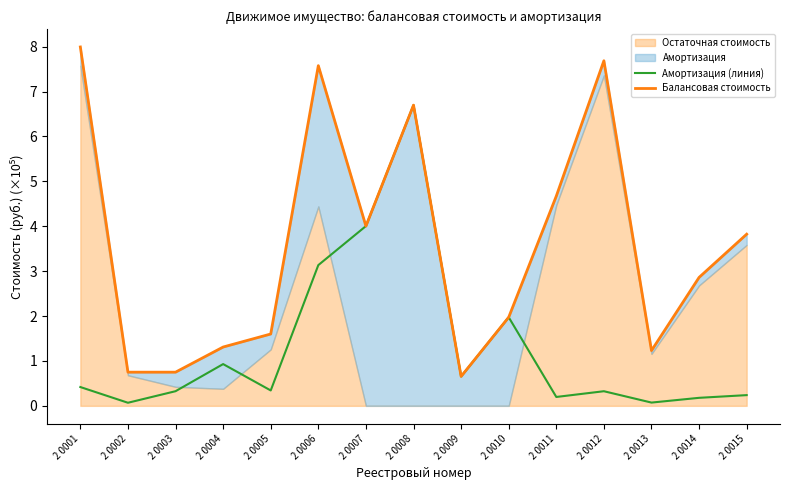

How many interior local peaks does the Балансовая стоимость series have?

3